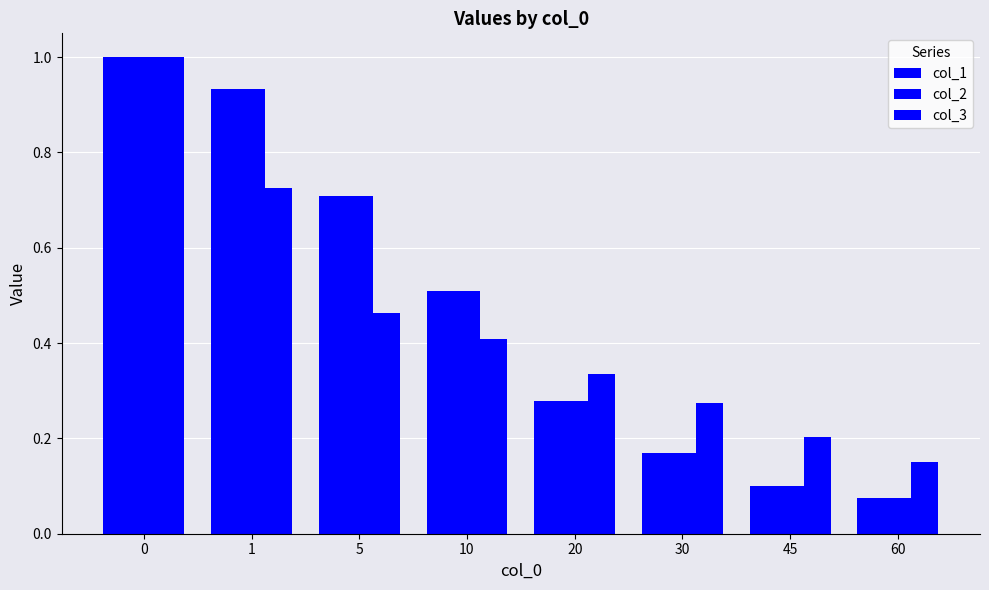

How many series are shown in this chart?

3